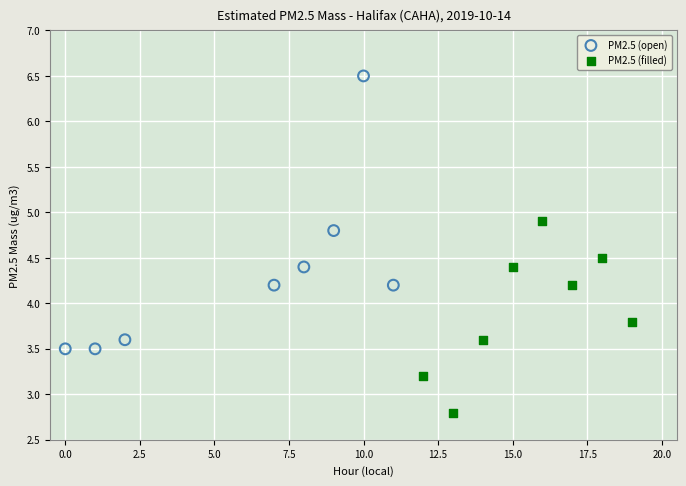

Which series reaches the minimum Y coordinate?

PM2.5 (filled)